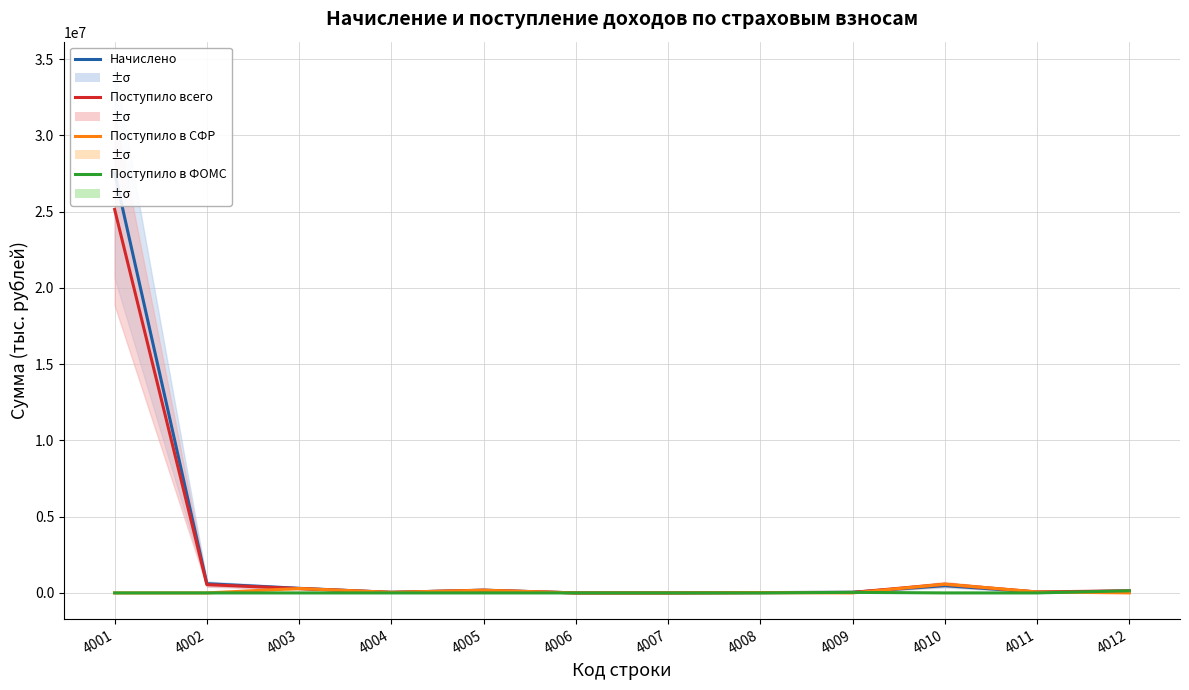

How many values in Поступило в СФР are above zero?

6